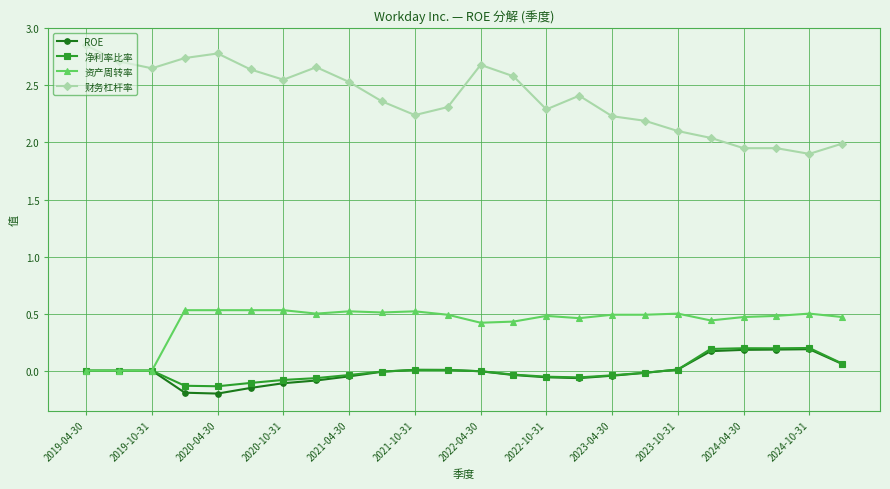

Which series has the largest total across all categories?

财务杠杆率